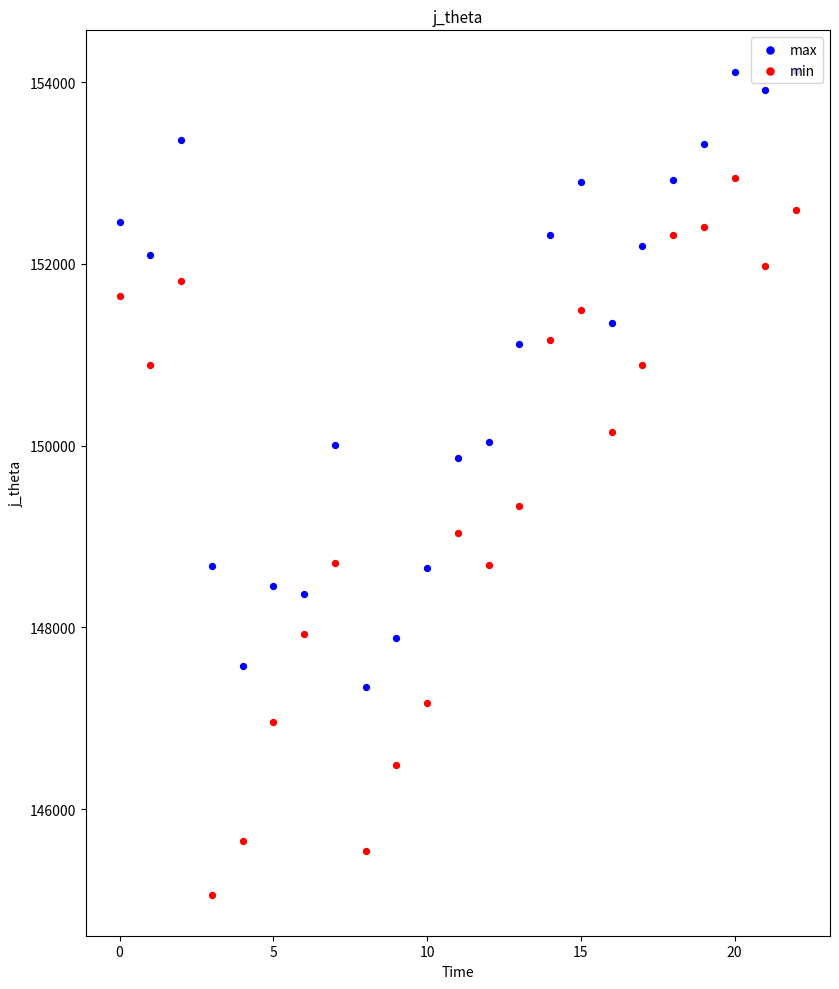

What is the total value across all series at 14?

303476